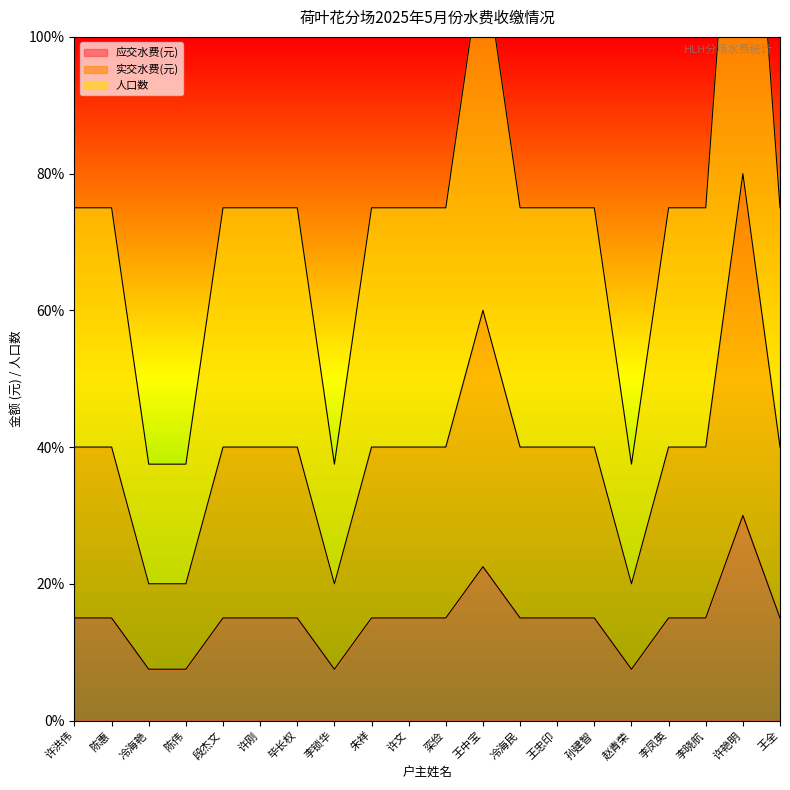

How many data points in 人口数 are less than 75?

4